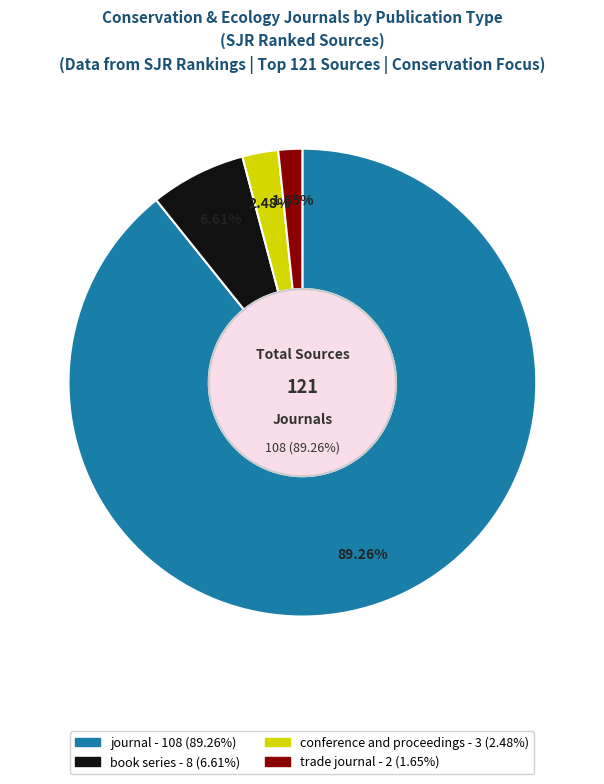

What is the change in value from book series to conference and proceedings?

-5